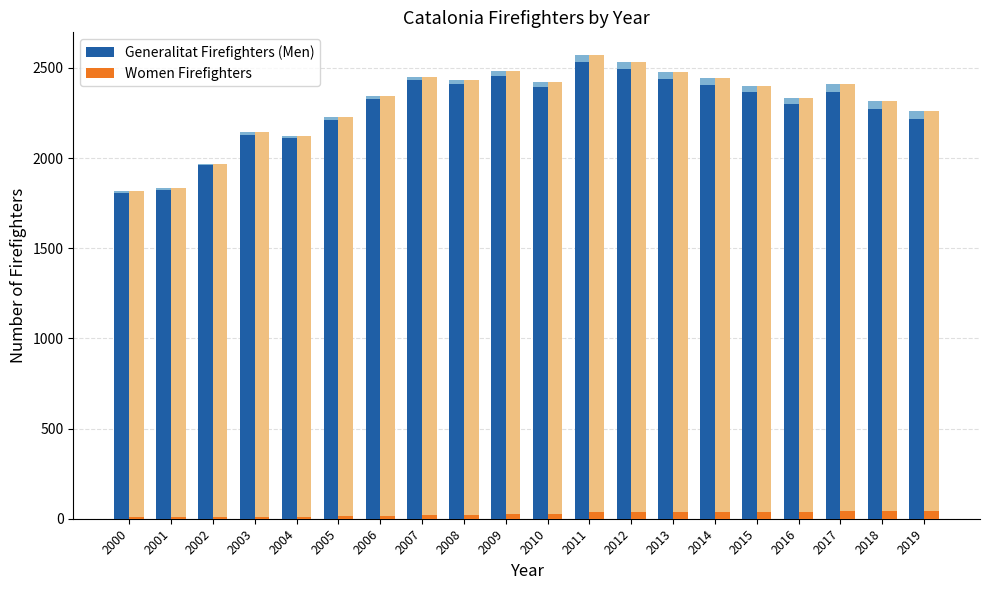

Which series has the largest total across all categories?

Generalitat Firefighters (Men)